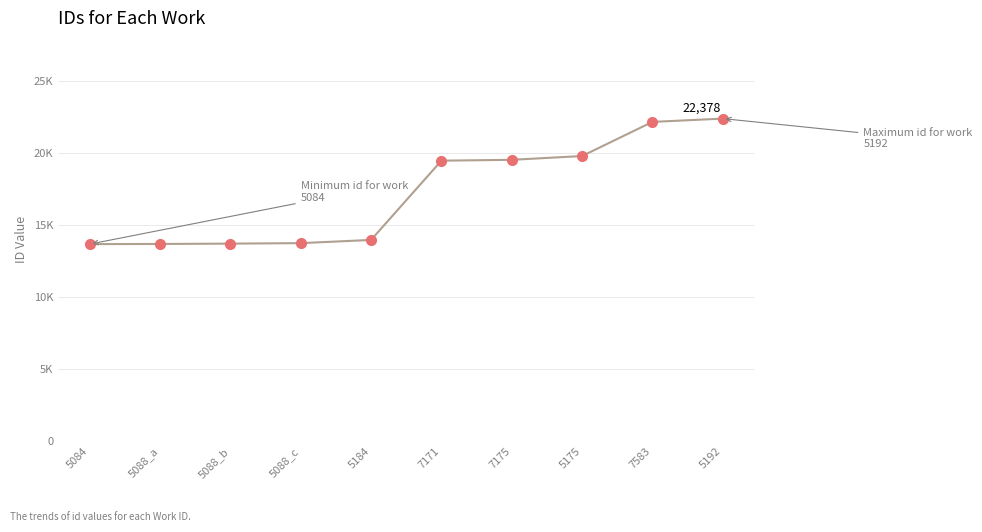

List the labels in order of value, largest first.

5192, 7583, 5175, 7175, 7171, 5184, 5088_c, 5088_b, 5088_a, 5084